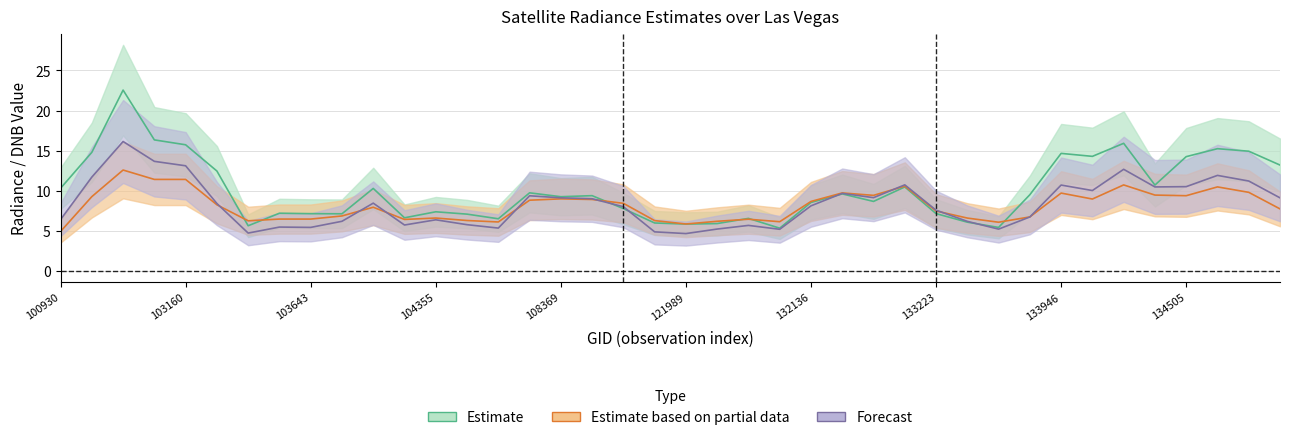

Where is the first local maximum for dnbrad?

3